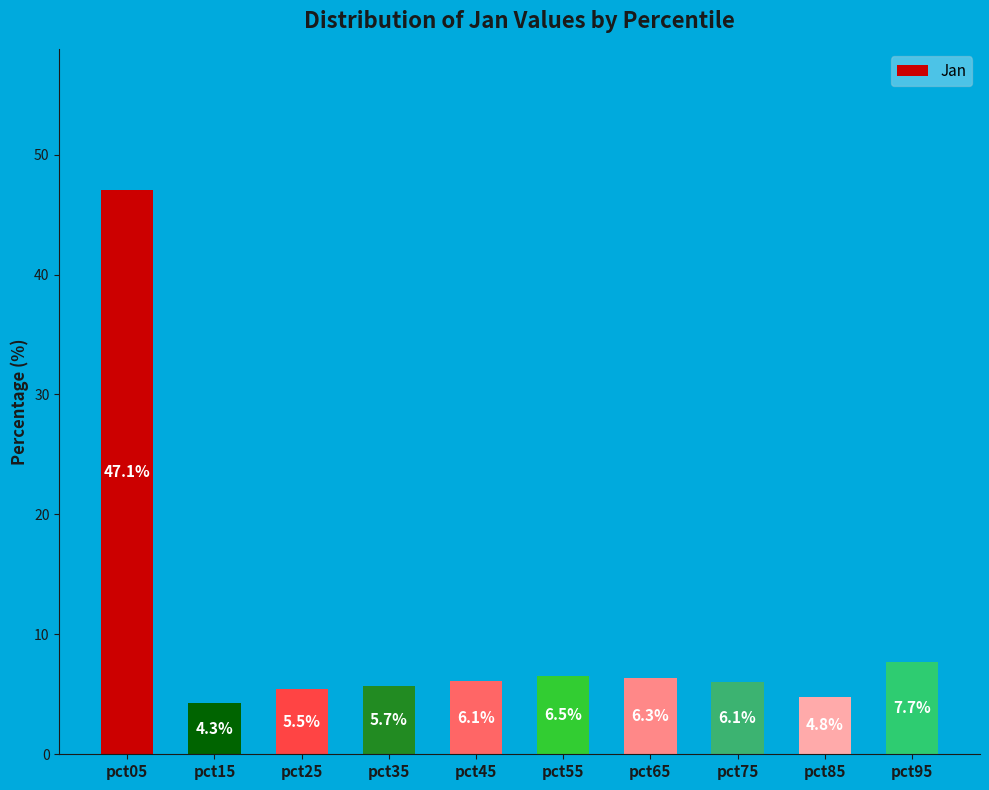

Which has a higher value, pct15 or pct85?

pct85